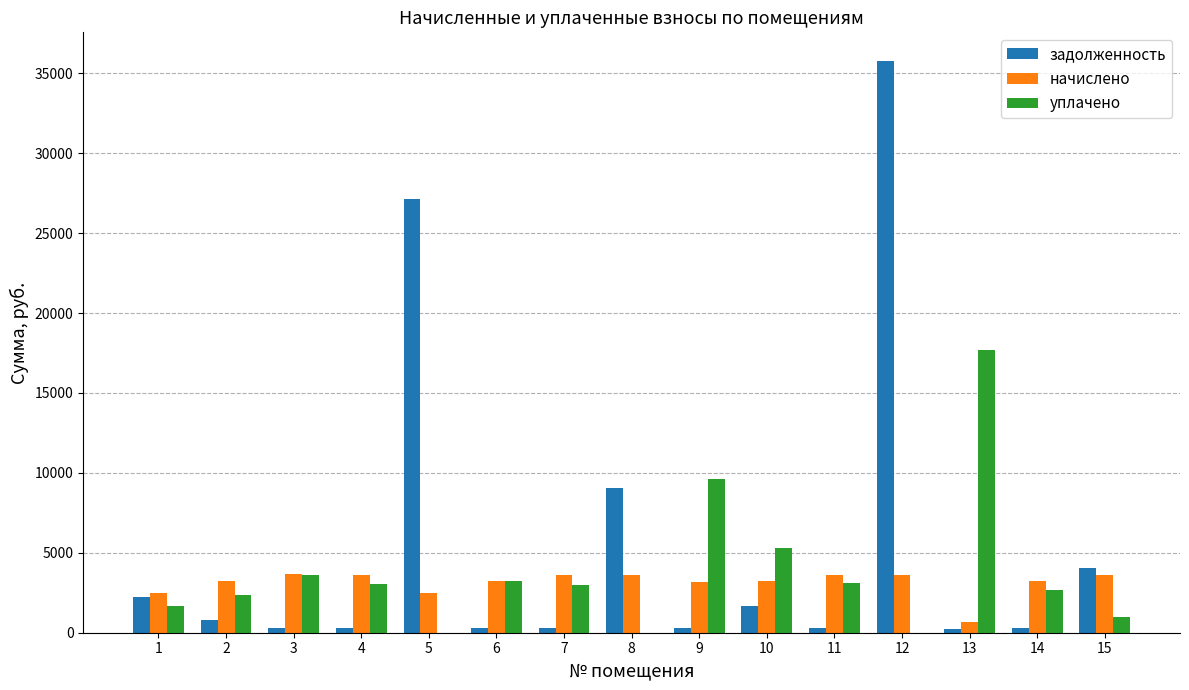

Which series has the largest total across all categories?

задолженность